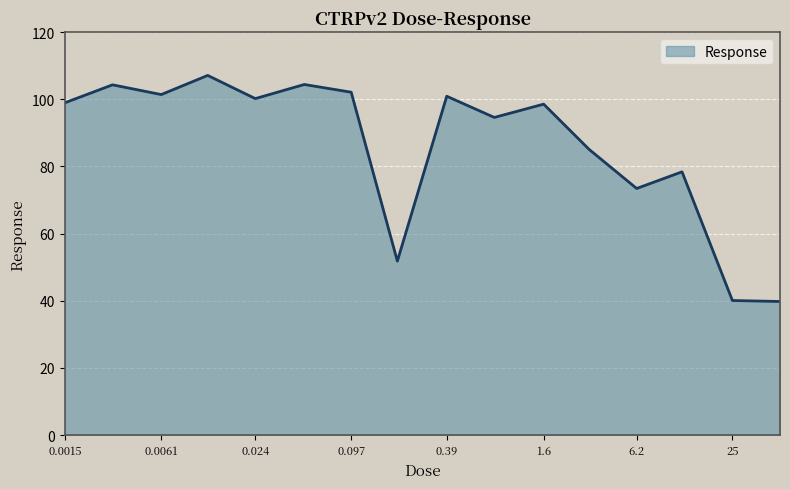

What is the smallest value displayed?

39.8